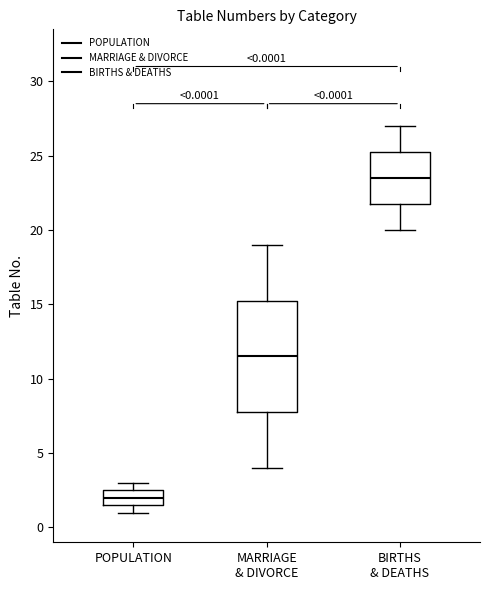

Which box has the lowest median line?

POPULATION